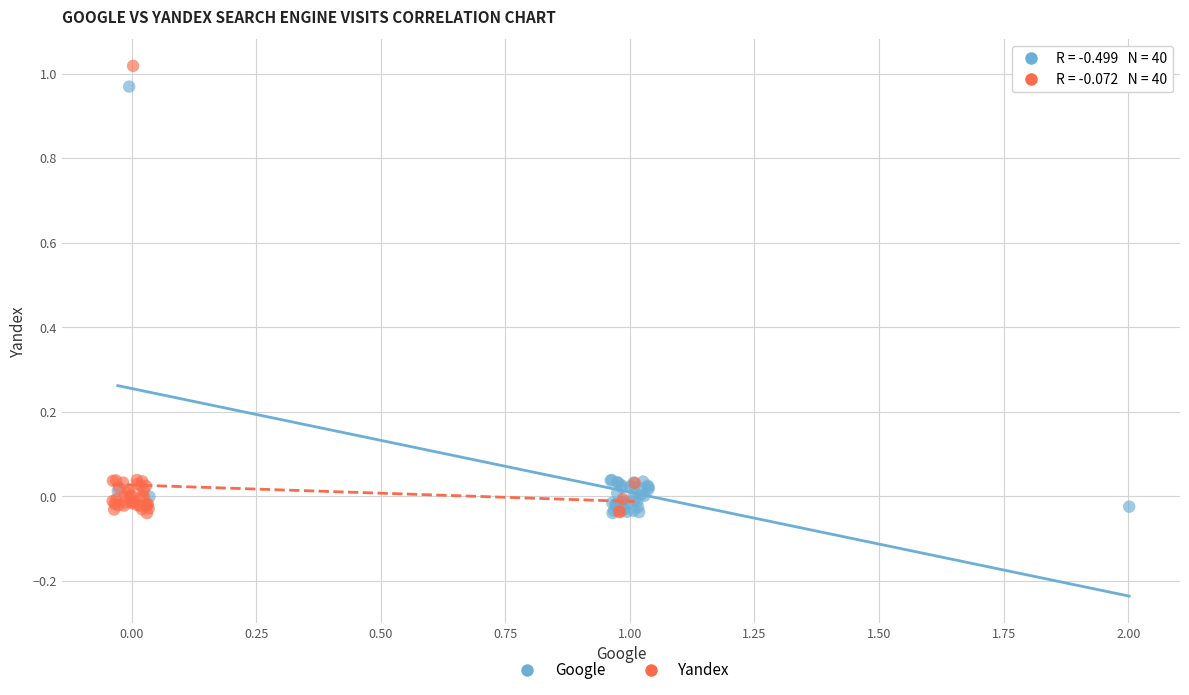

Which series has the widest spread of Y values?

Yandex